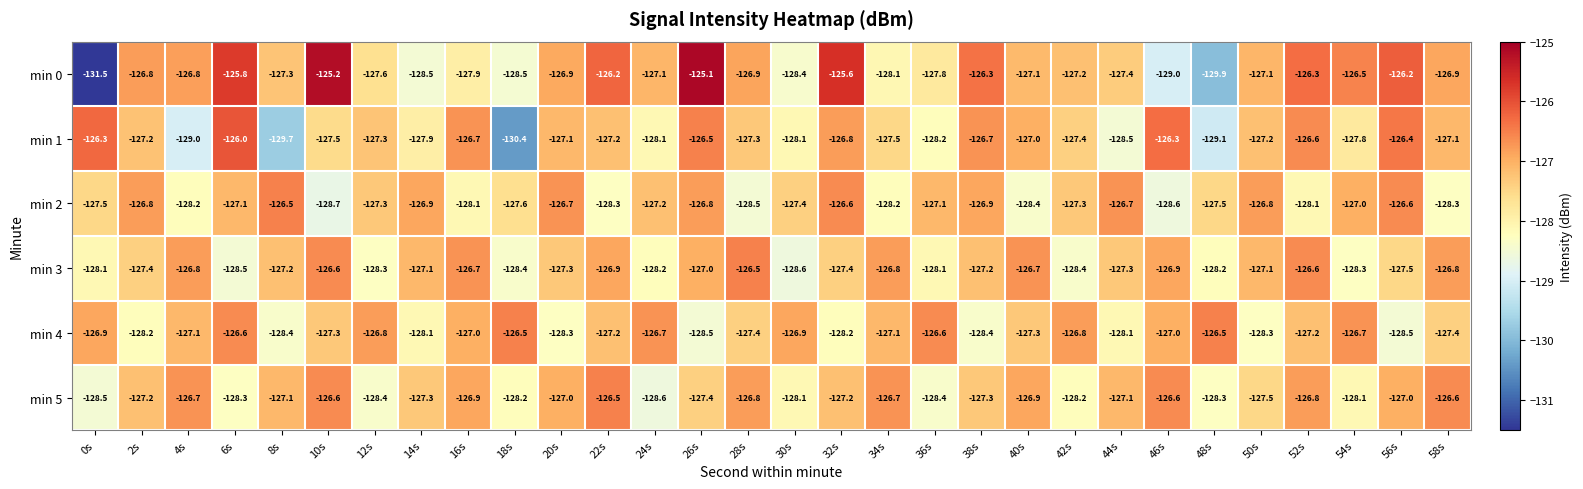

What is the sum of the min 3 values at 14s and 54s?

-255.4